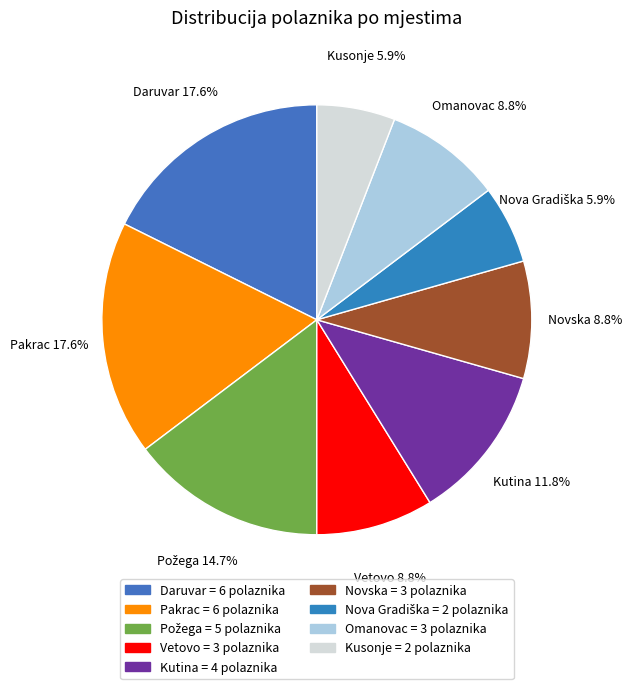

How many segments does this pie chart have?

9